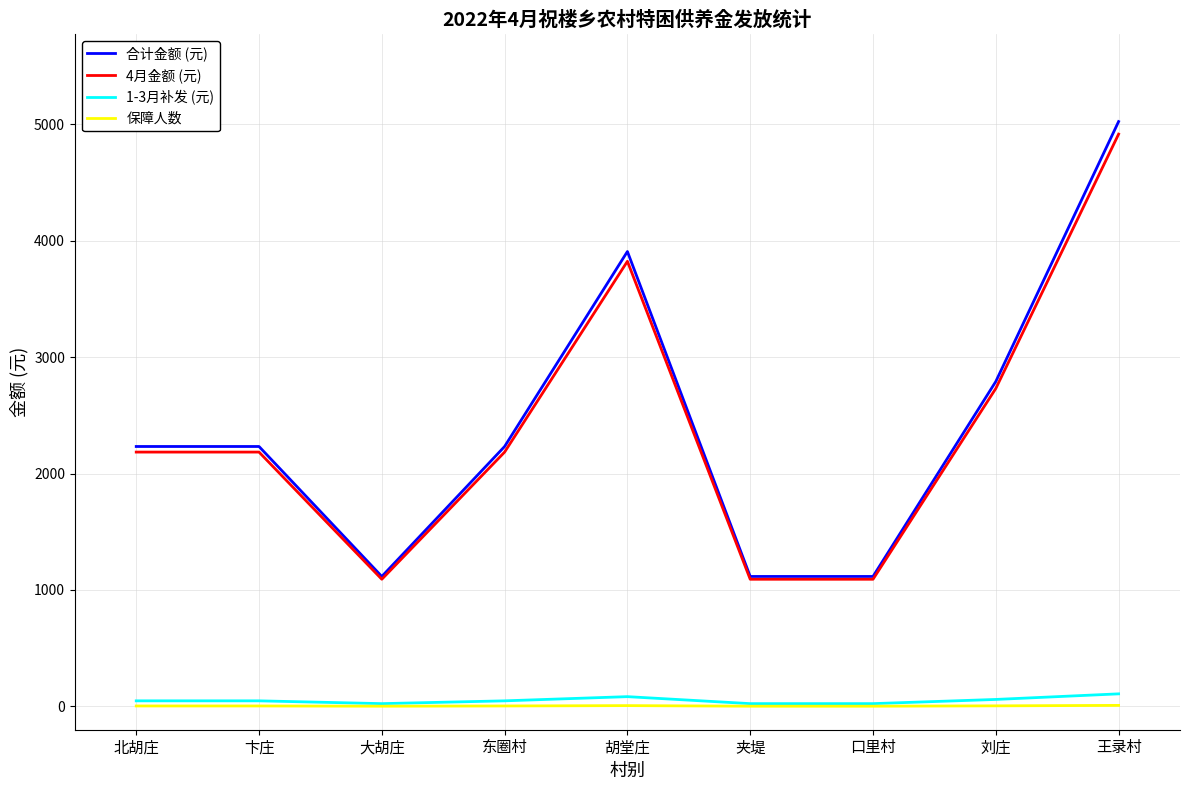

True or false: 1-3月补发 (元) and 4月金额 (元) cross at least once.

False